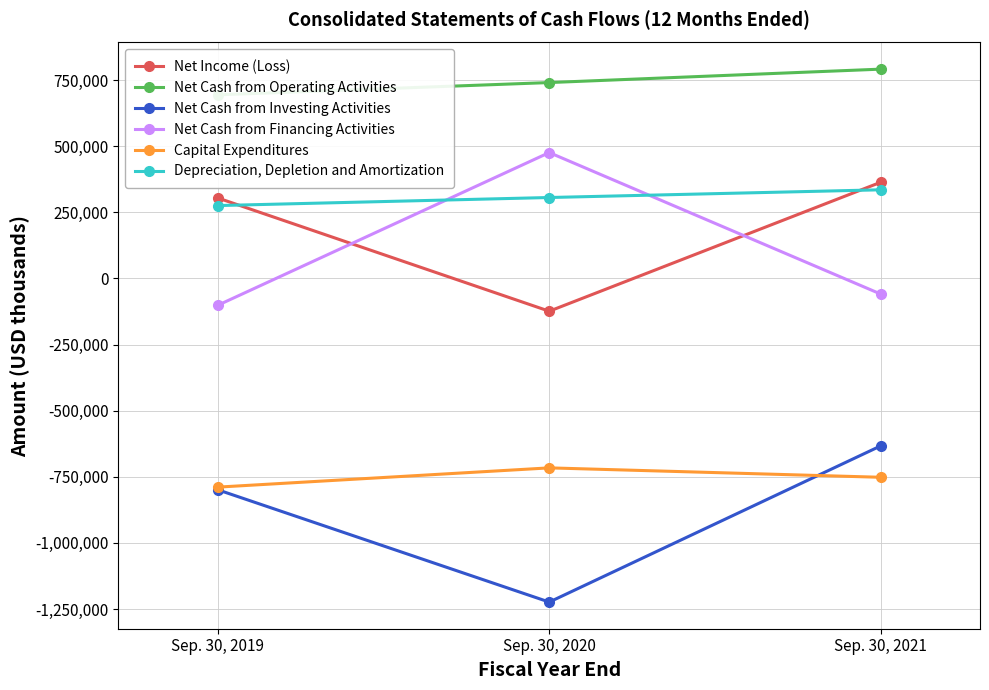

How many values in Net Cash from Financing Activities are below zero?

2